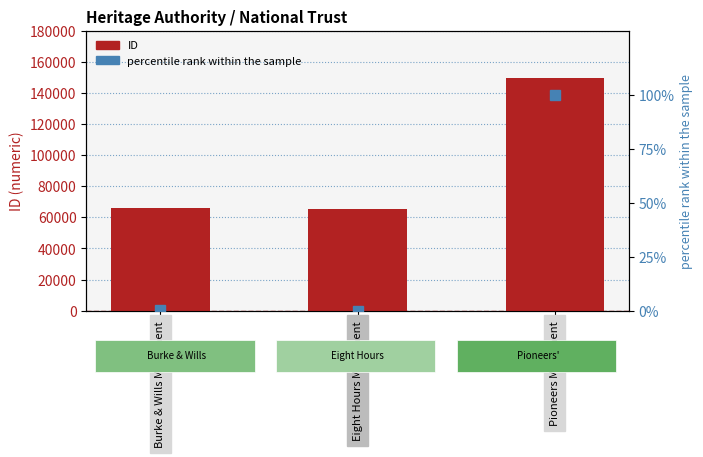

Which series changed the most between Burke & Wills Monument and Eight Hours Monument?

ID